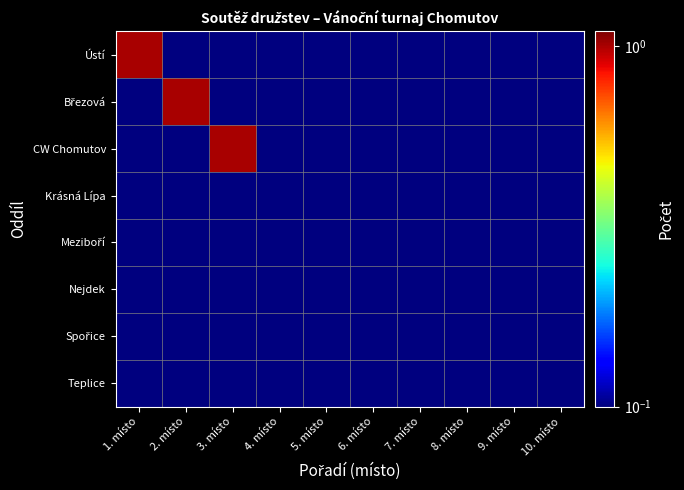

At 9. místo, list the series in order from largest to smallest.

Ústí, Březová, CW Chomutov, Krásná Lípa, Meziboří, Nejdek, Spořice, Teplice